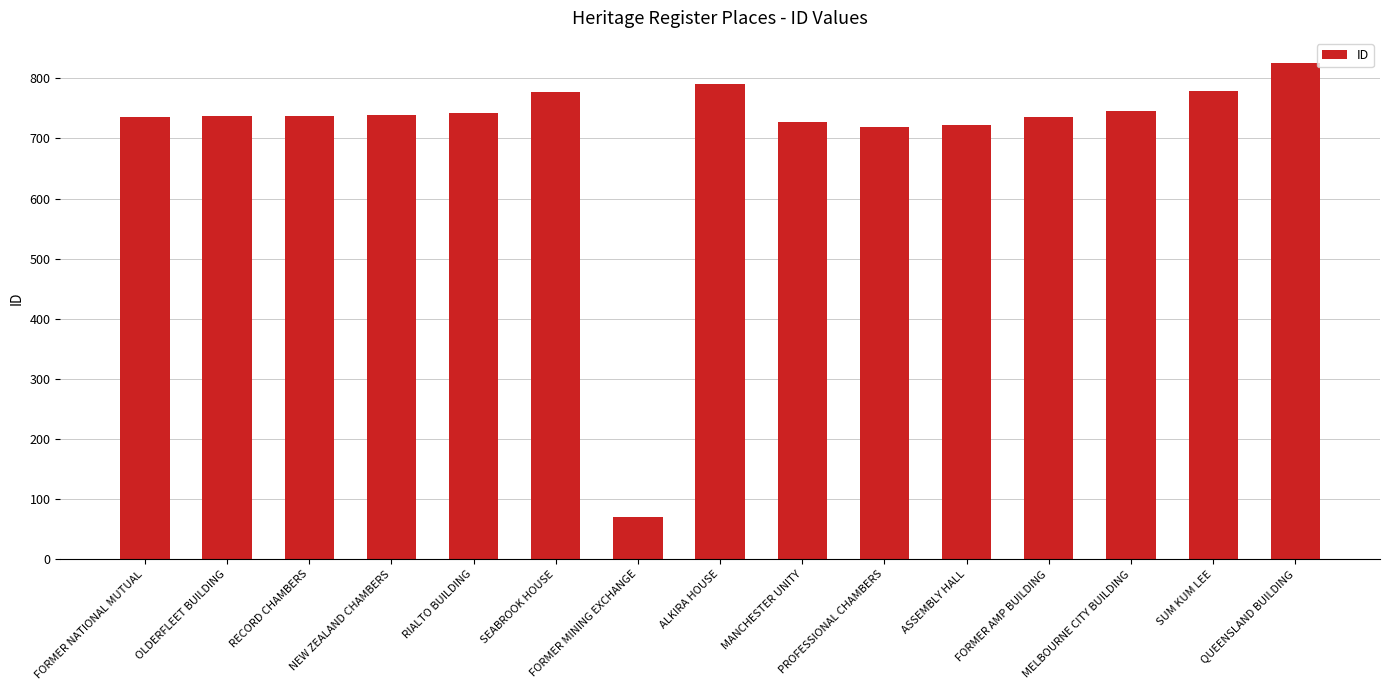

Between MELBOURNE CITY BUILDING and QUEENSLAND BUILDING, which is larger?

QUEENSLAND BUILDING